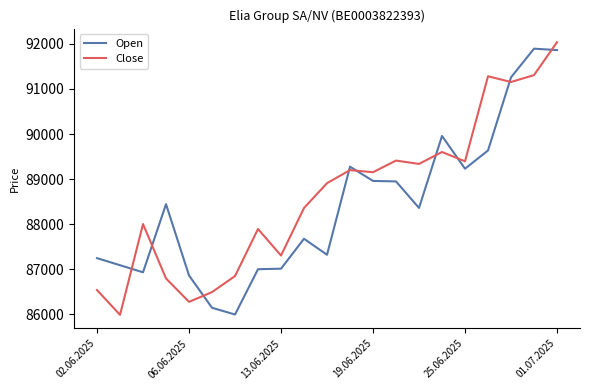

What is the lowest value of the Close series?

85991